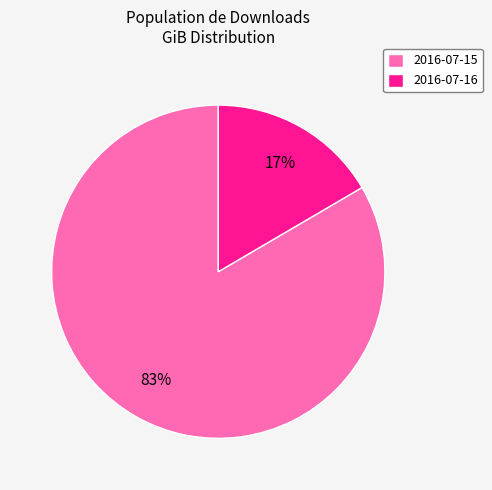

Which has a higher value, 2016-07-16 or 2016-07-15?

2016-07-15